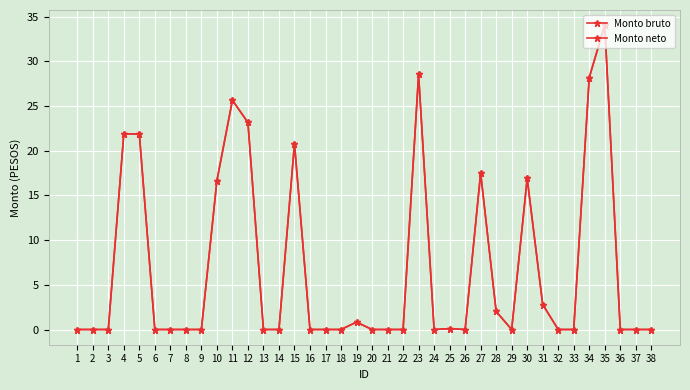

Is this an area chart (filled region under the line)?

No